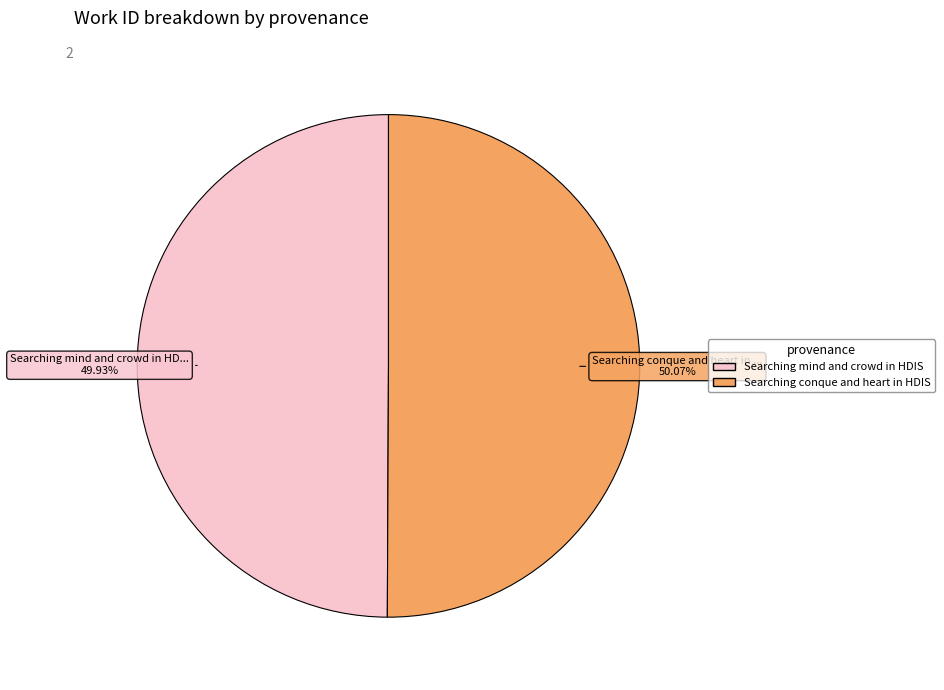

Approximately how many times larger is the value at Searching conque and heart in HDIS compared to Searching mind and crowd in HDIS?

1.0